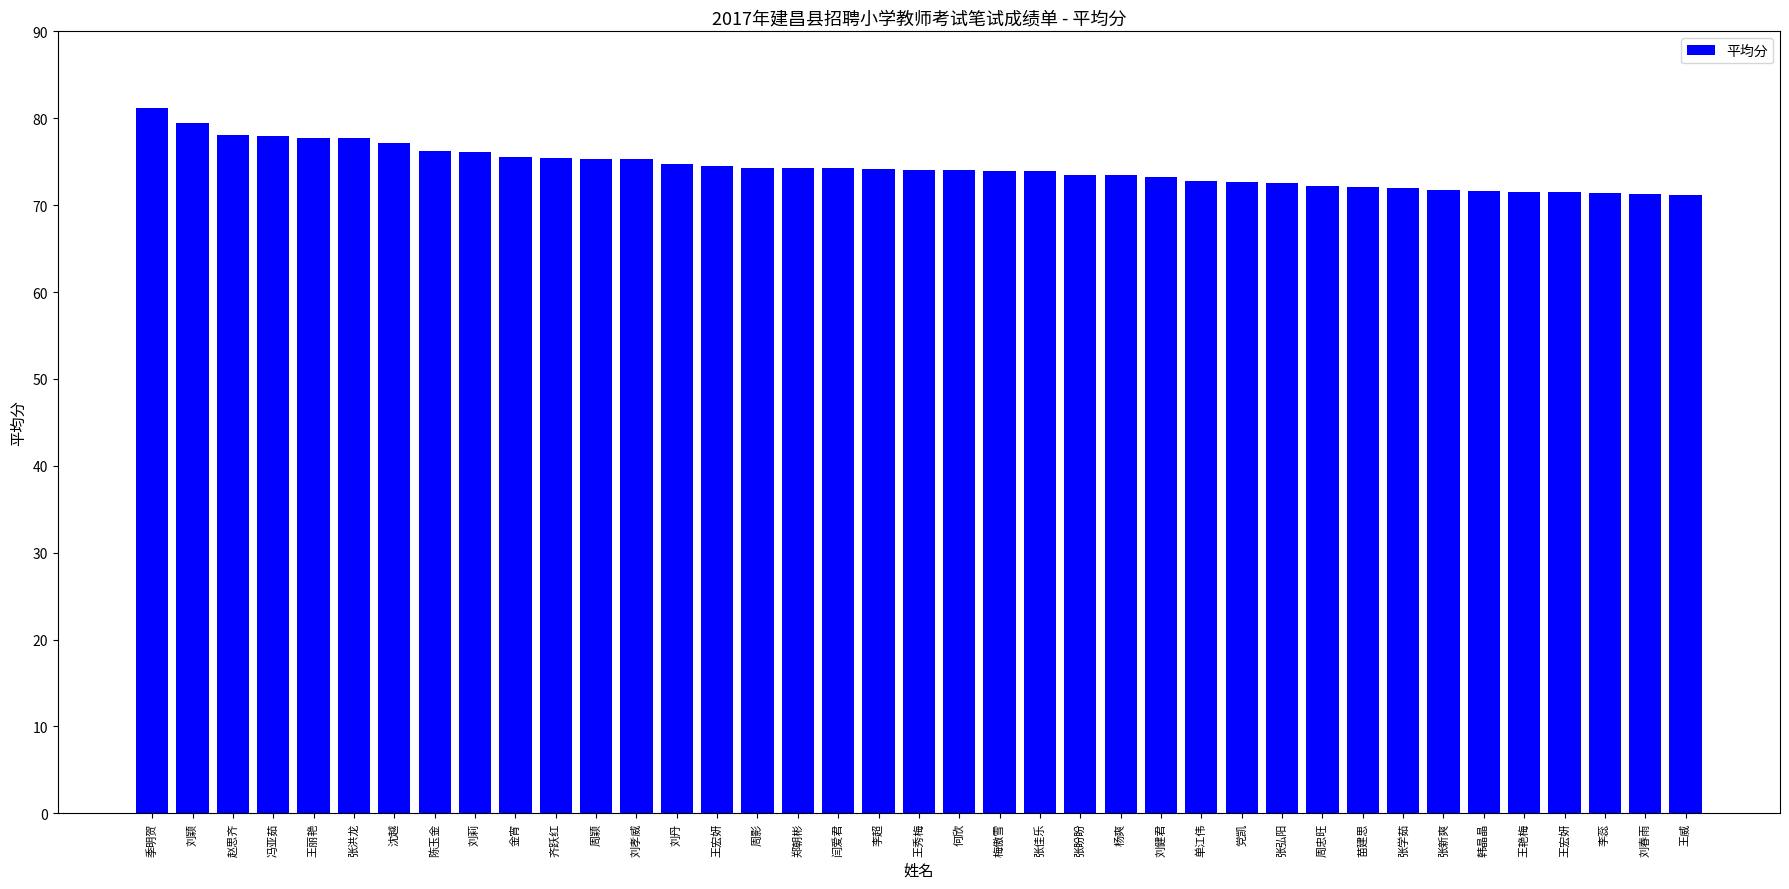

What is the sum of all values?

2899.6